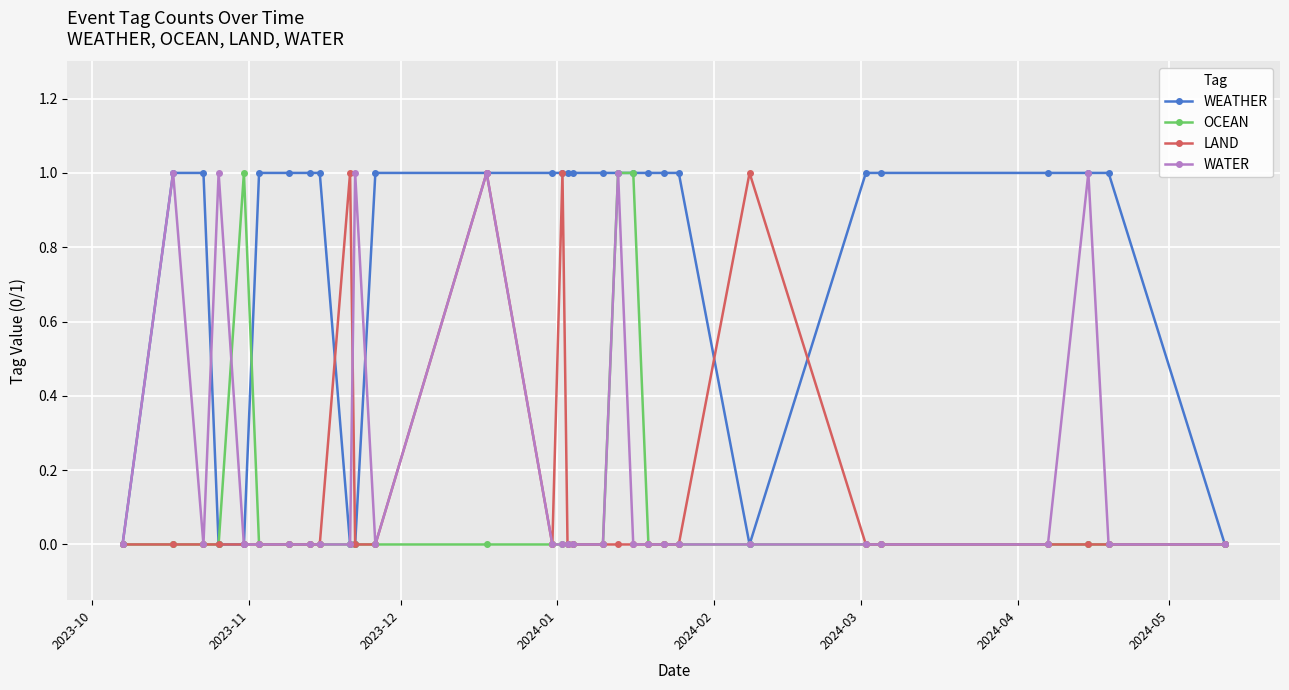

What is the value of the LAND point at the 10th from the left?

1